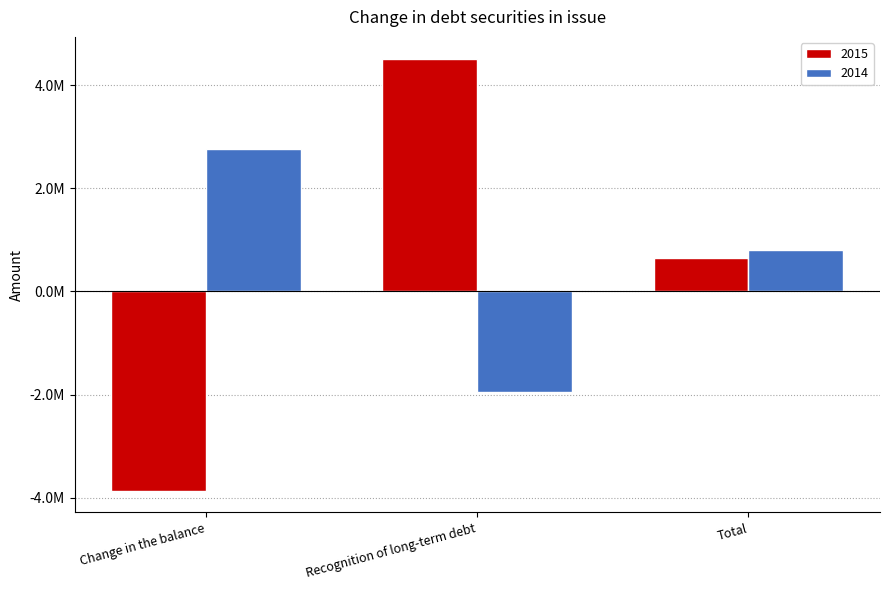

What position from the right is Change in the balance?

3